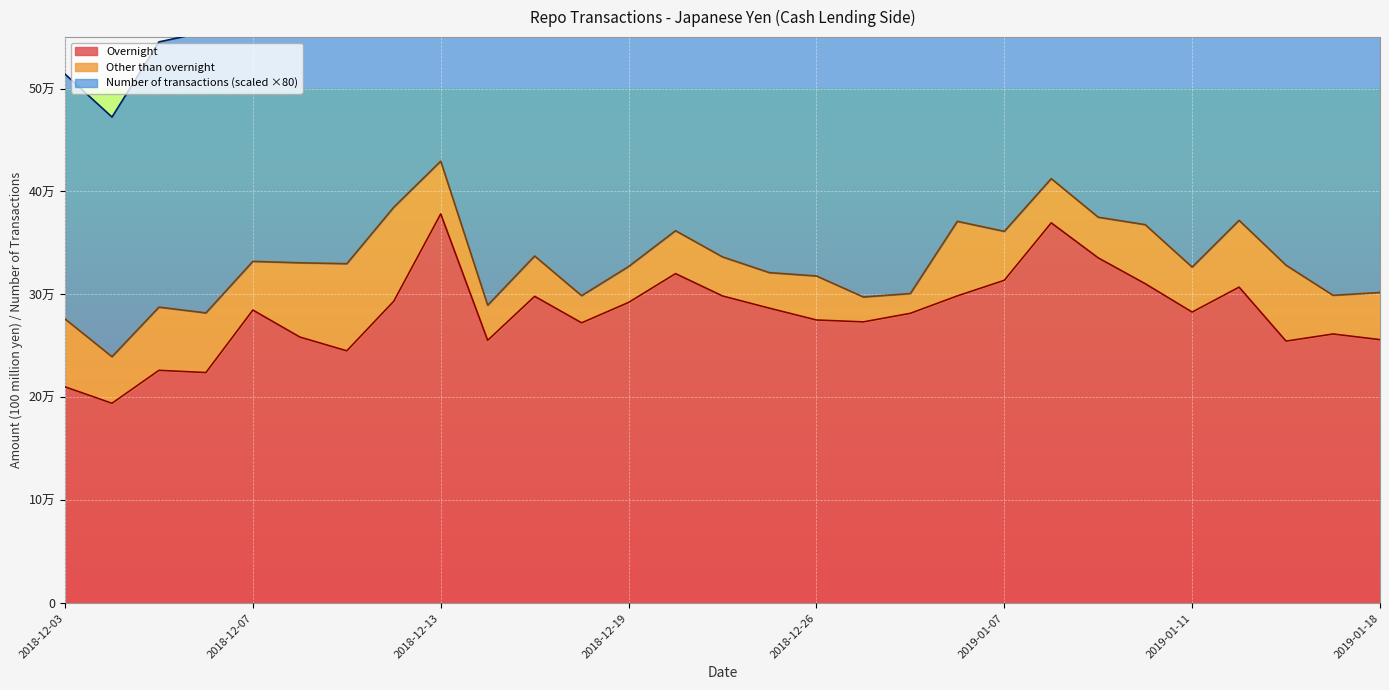

Rank the series by their maximum value, from highest to lowest.

Overnight, Other than overnight, Number of transactions